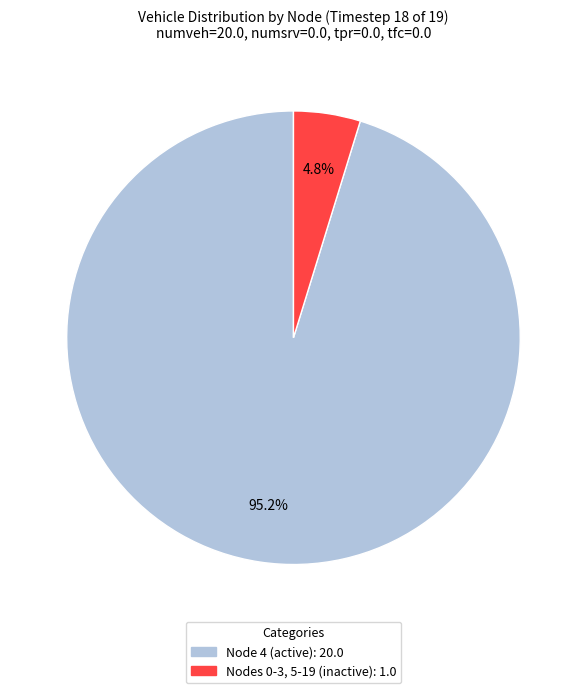

Is there a majority slice in this chart?

Yes